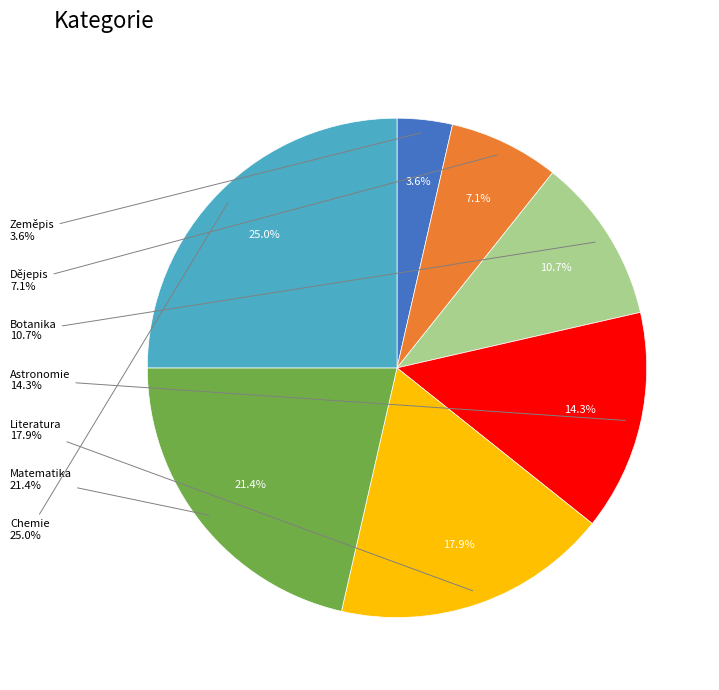

Is the sum of Dějepis and Zeměpis greater than half?

No